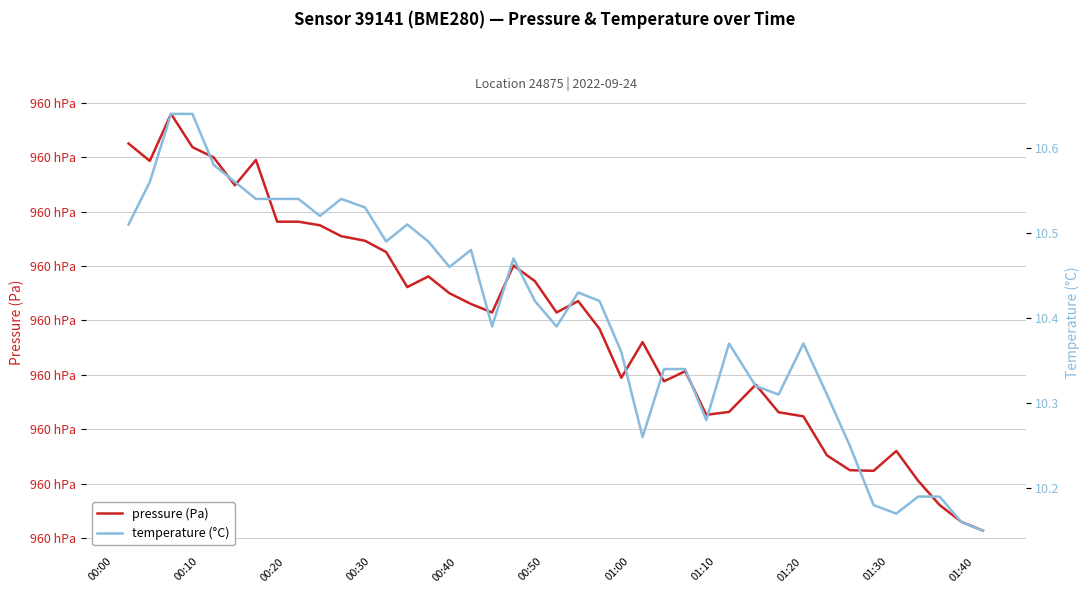

What is the difference between the highest and lowest values at 00:40?

96009.3